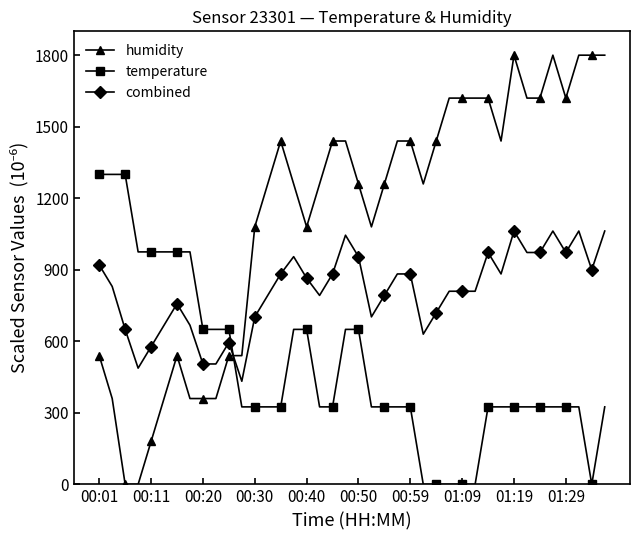

True or false: temperature and humidity intersect in this chart.

True